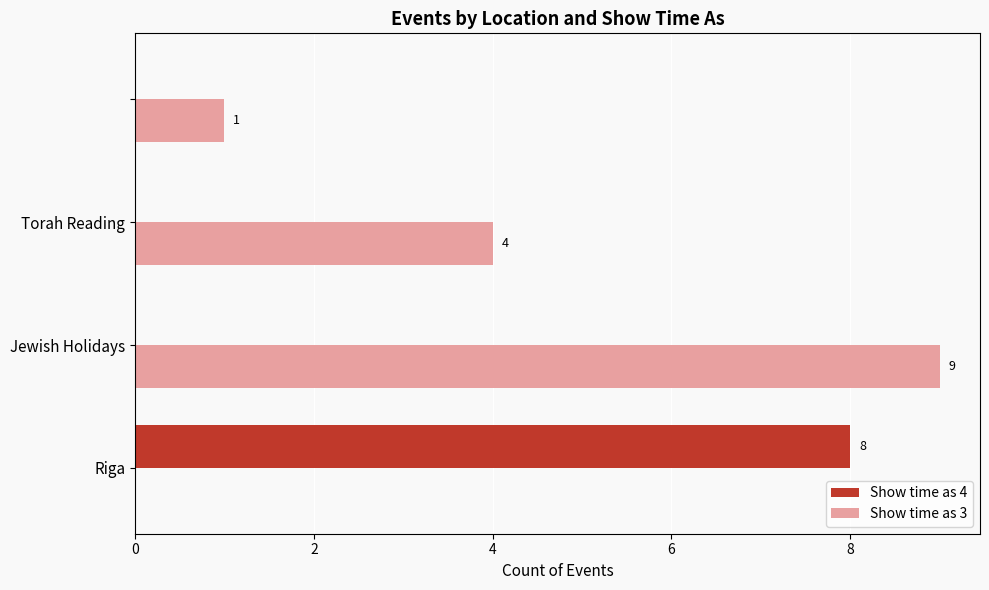

What is the highest value of the Show time as 3 series?

9